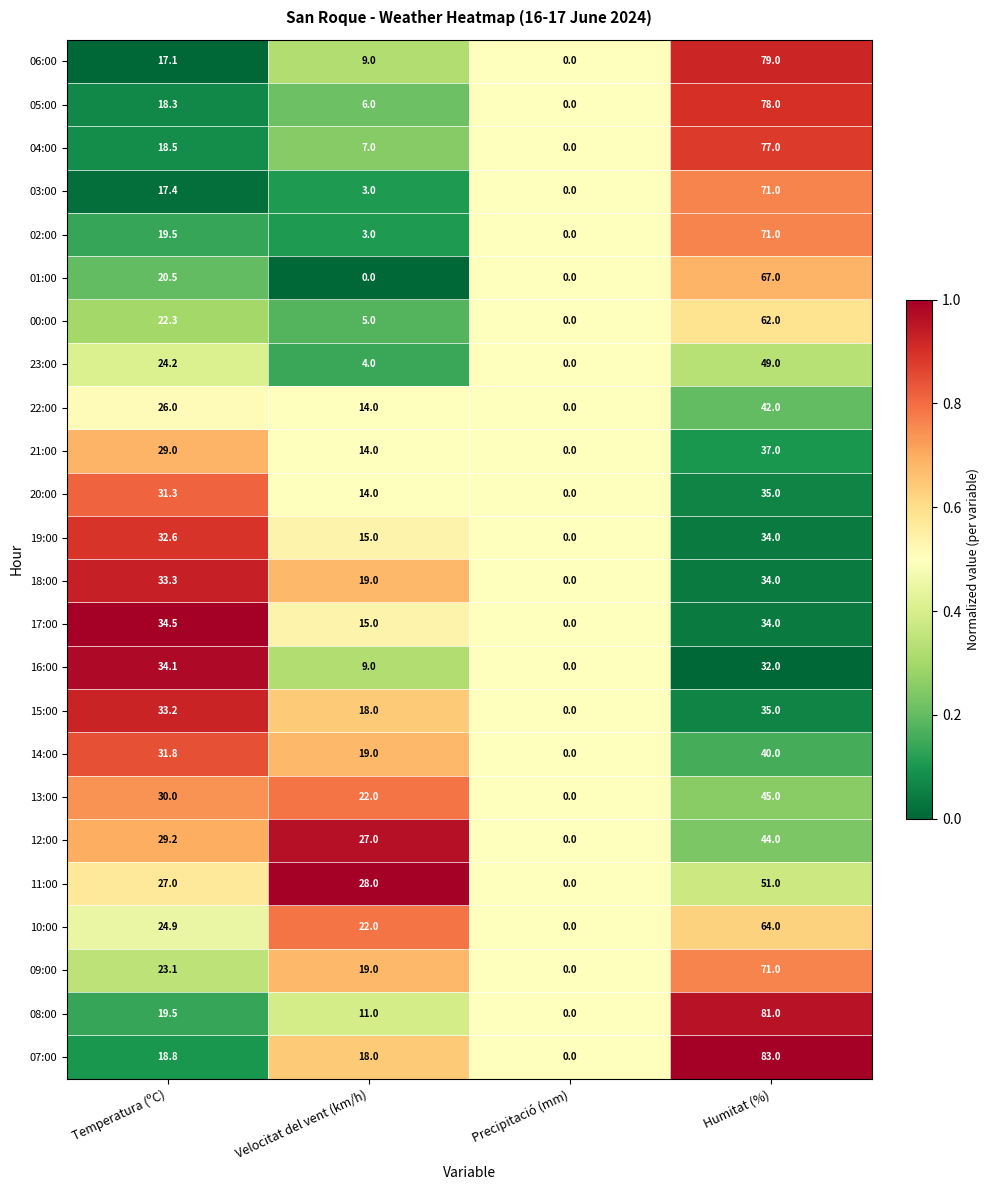

Between Velocitat del vent (km/h) and Precipitació (mm), which series saw the biggest shift?

11:00